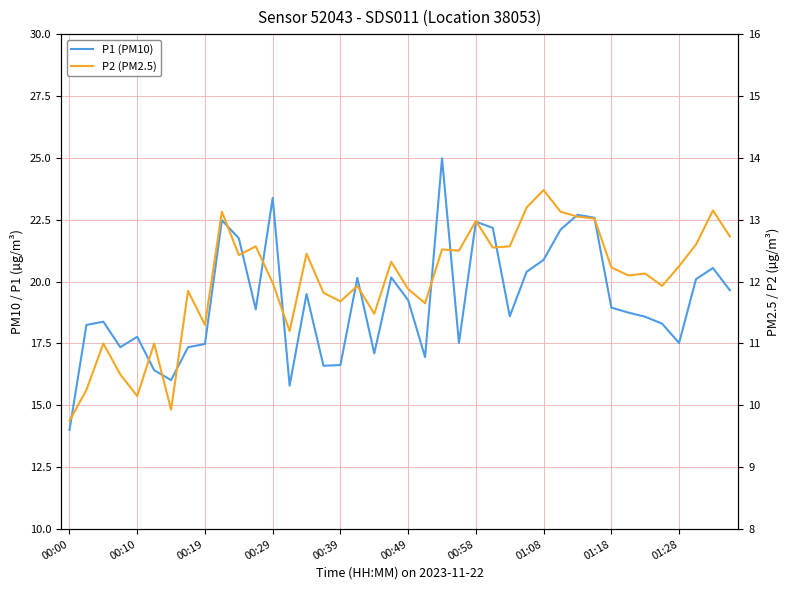

True or false: P1 (PM10) and P2 (PM2.5) intersect in this chart.

False